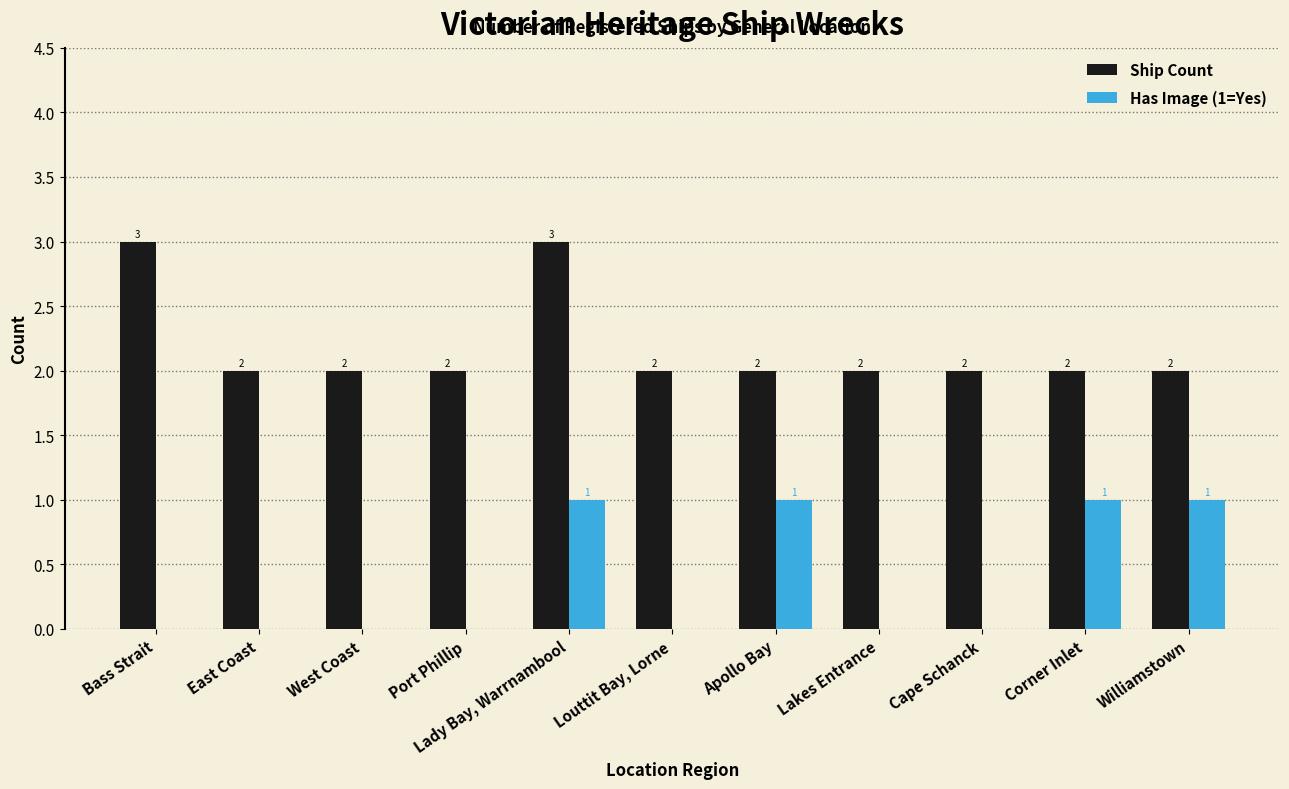

What is the highest value of the Ship Count series?

3